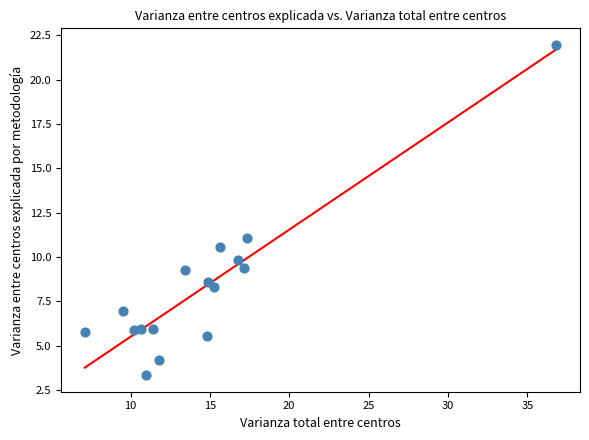

What is the range of Y values (max minus min)?

18.6